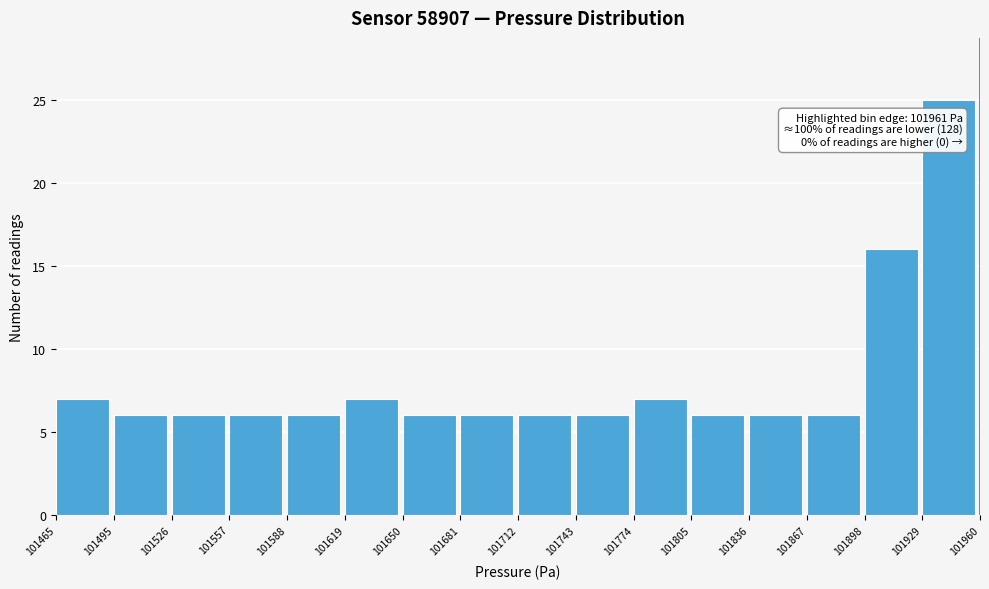

Over which range of the x-axis is the bar tallest?

101929 to 101960